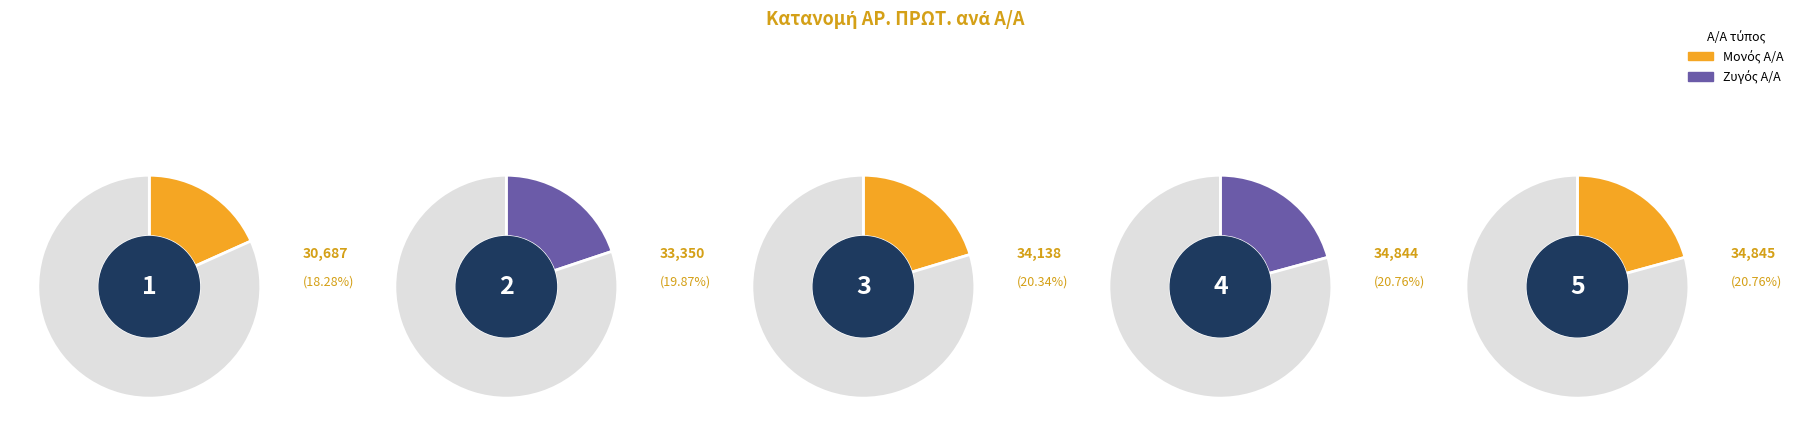

Which slice is the smallest?

1